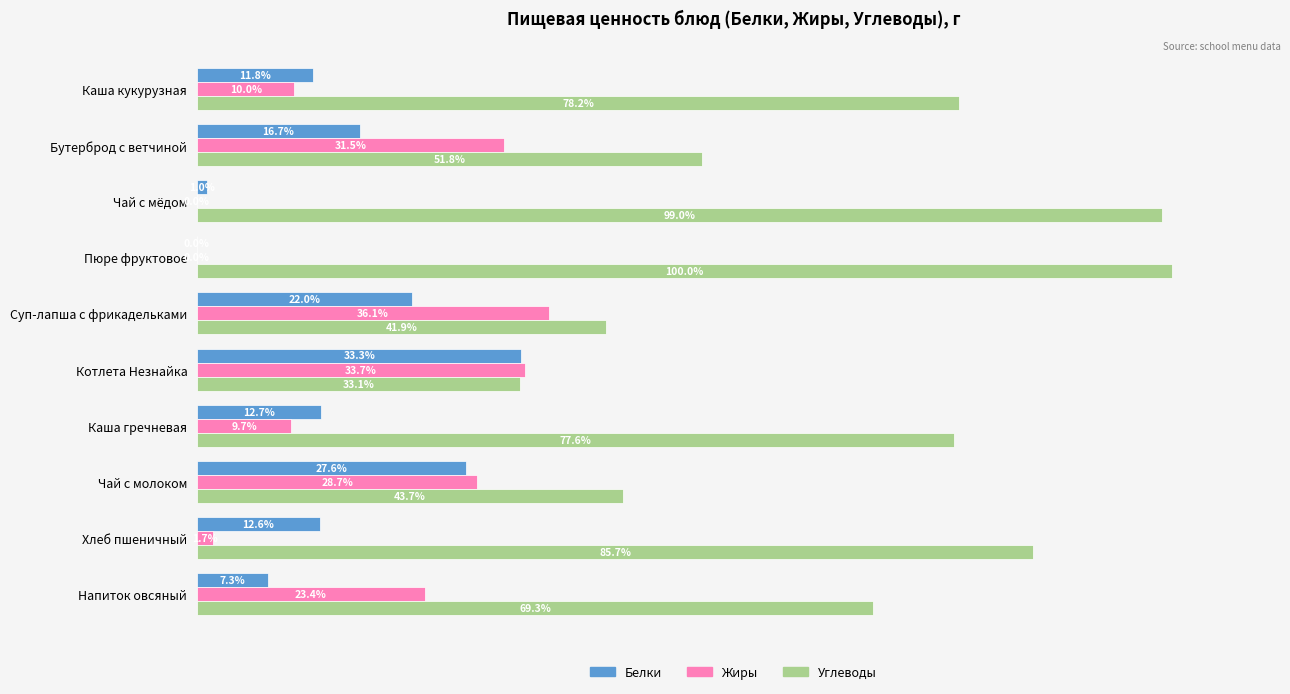

Is the value of Белки at Чай с молоком greater than the value of Жиры at Чай с молоком?

No